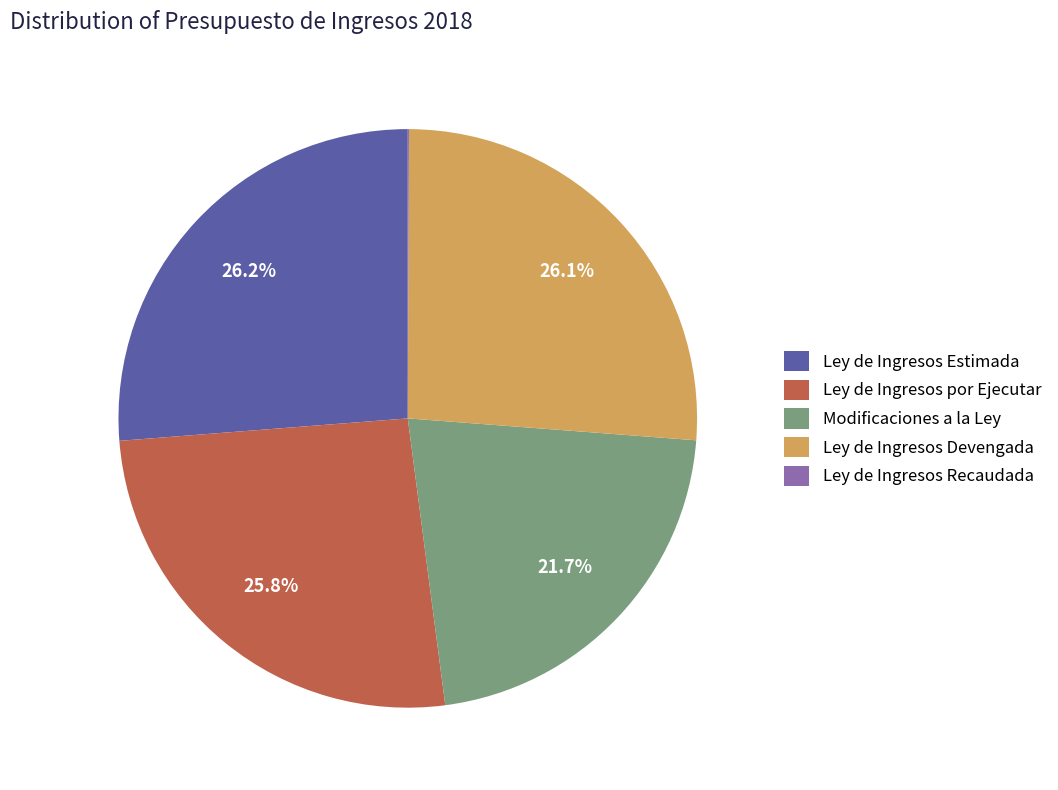

Is Ley de Ingresos Devengada the majority of the pie?

No